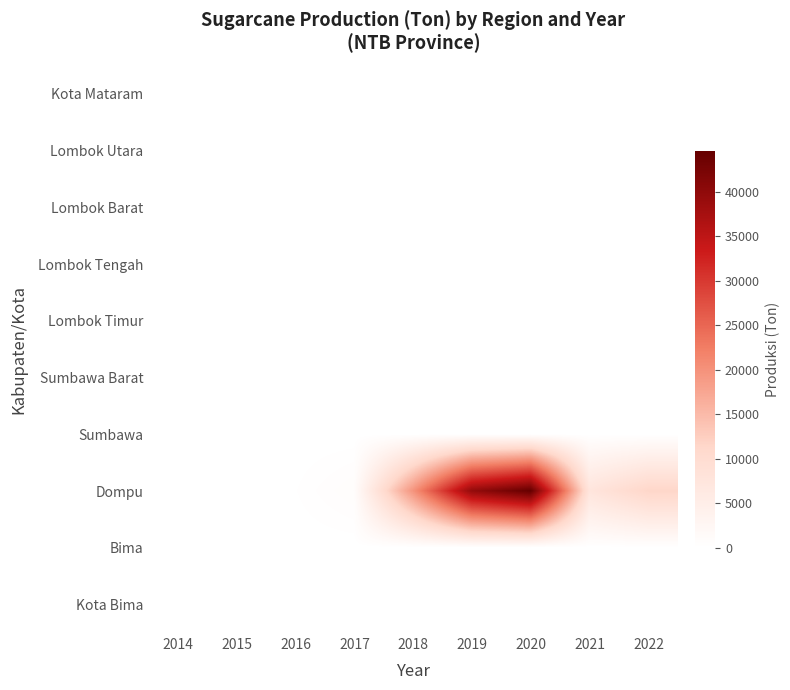

Reading right to left, extract all data points from this chart.

Kota Mataram: 2022=0.0	2021=0.0	2020=0.0	2019=0.0	2018=0.0	2017=0.0	2016=0.0	2015=0.0	2014=0.0
Lombok Utara: 2022=0.0	2021=0.0	2020=0.0	2019=0.0	2018=0.0	2017=0.0	2016=0.0	2015=0.0	2014=0.0
Lombok Barat: 2022=0.0	2021=0.0	2020=0.0	2019=0.0	2018=0.0	2017=0.0	2016=0.0	2015=0.0	2014=0.0
Lombok Tengah: 2022=0.0	2021=0.0	2020=0.0	2019=0.0	2018=0.0	2017=0.0	2016=0.0	2015=0.0	2014=0.0
Lombok Timur: 2022=0.0	2021=0.0	2020=0.0	2019=0.0	2018=0.0	2017=0.0	2016=0.0	2015=0.0	2014=0.0
Sumbawa Barat: 2022=36.2	2021=36.2	2020=55.5	2019=60.6	2018=80.8	2017=79.0	2016=0.0	2015=56.5	2014=93.8
Sumbawa: 2022=0.0	2021=0.0	2020=1.2	2019=1.5	2018=1.5	2017=0.0	2016=0.0	2015=0.0	2014=5.4
Dompu: 2022=11502.4	2021=7467.6	2020=44570.3	2019=39500.2	2018=19695.3	2017=708.5	2016=157.0	2015=0.0	2014=0.0
Bima: 2022=0.0	2021=0.0	2020=0.0	2019=0.0	2018=0.0	2017=0.0	2016=0.0	2015=0.0	2014=0.0
Kota Bima: 2022=0.0	2021=0.0	2020=0.0	2019=0.0	2018=0.0	2017=0.0	2016=0.0	2015=0.0	2014=0.0